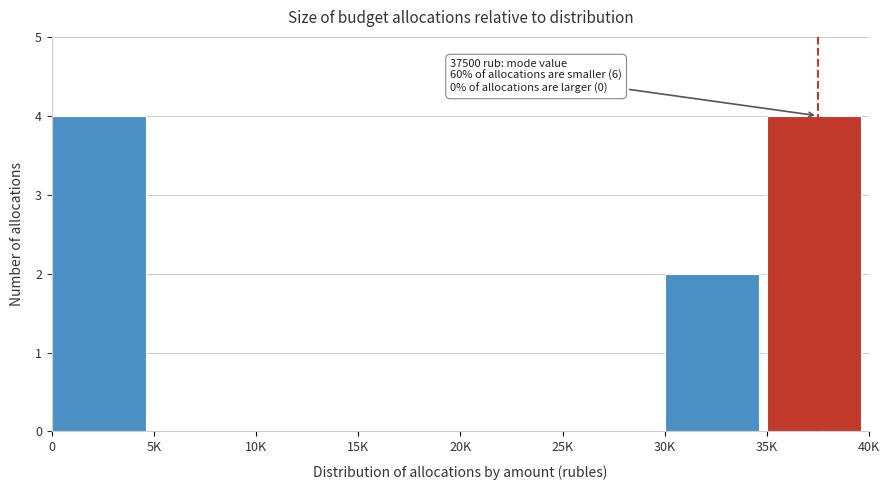

Reading left to right, what are all the values shown in this chart?

0=4	5K=0	10K=0	15K=0	20K=0	25K=0	30K=2	35K=4